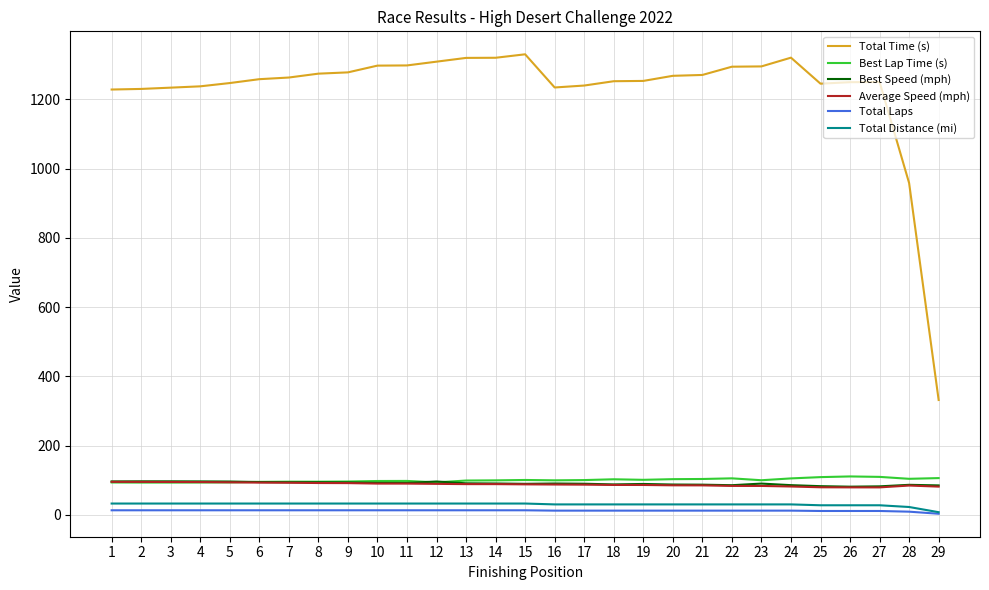

Is the value of Total Distance (mi) at 6 greater than the value of Total Time (s) at 11?

No